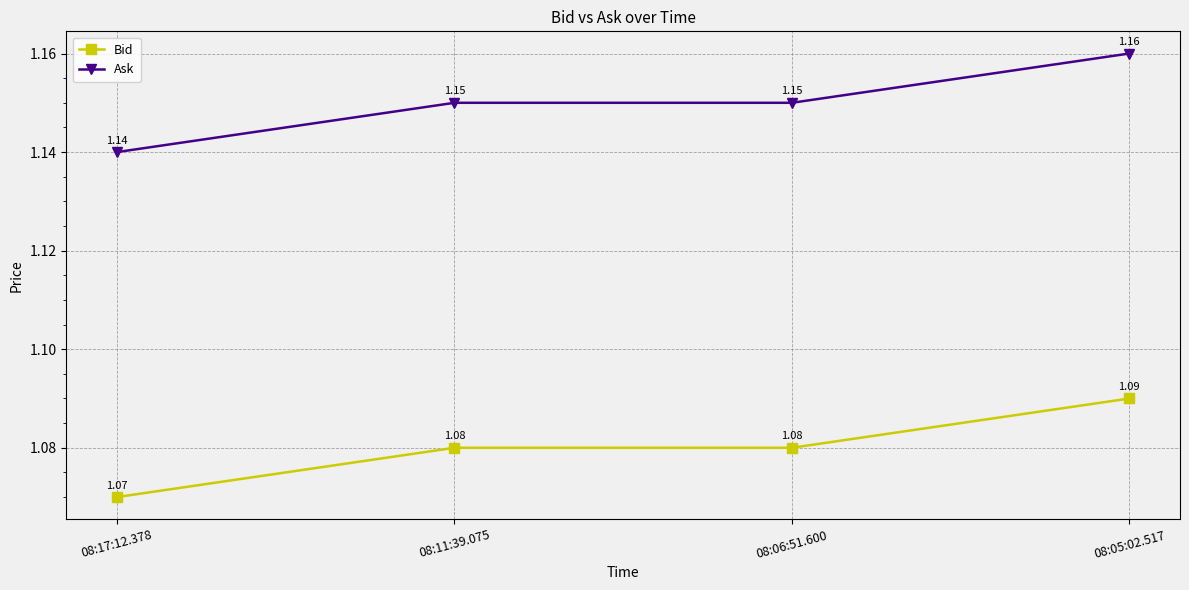

What are all the series names shown in the legend?

Bid, Ask